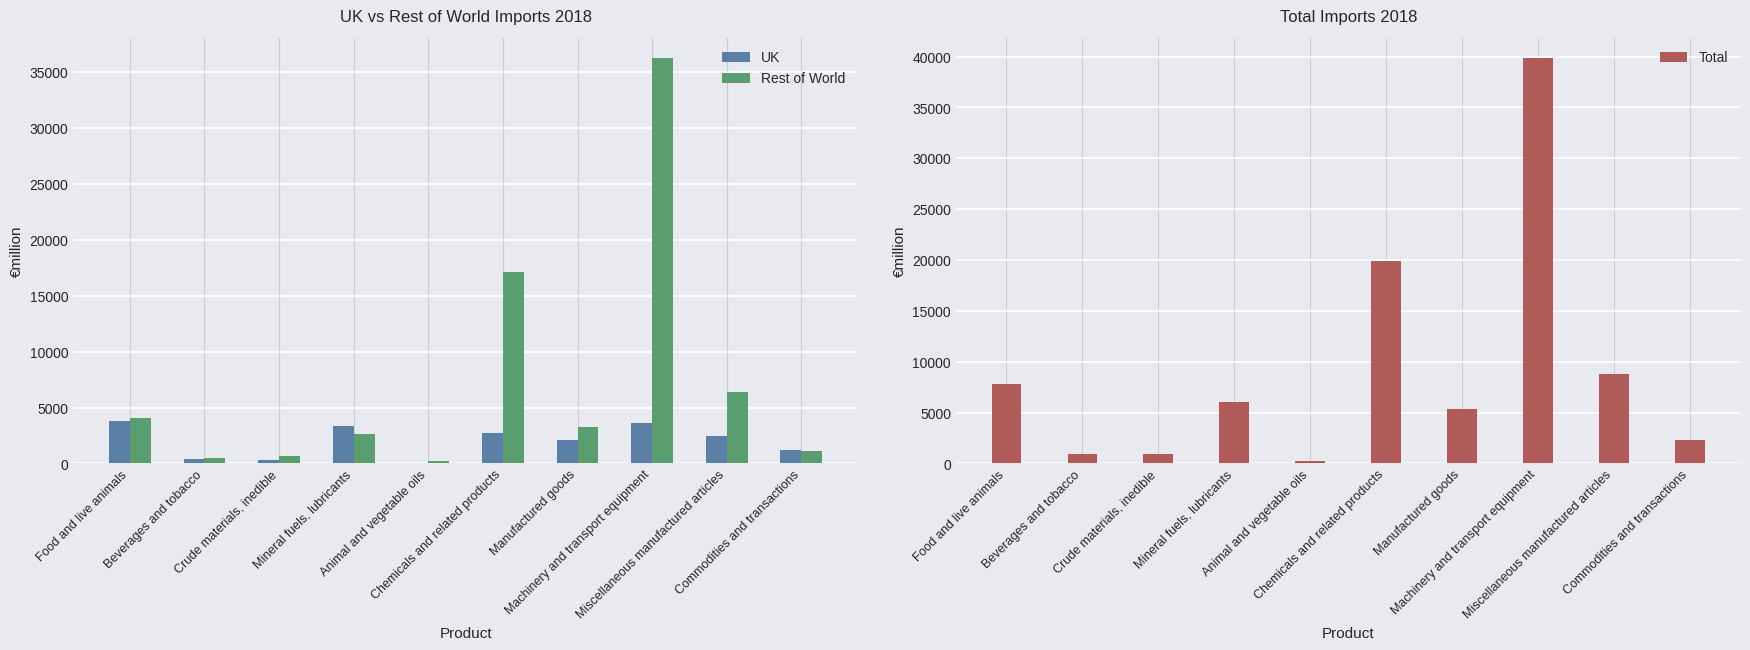

Rank the categories by UK value from lowest to highest.

Animal and vegetable oils, Crude materials, inedible, Beverages and tobacco, Commodities and transactions, Manufactured goods, Miscellaneous manufactured articles, Chemicals and related products, Mineral fuels, lubricants, Machinery and transport equipment, Food and live animals